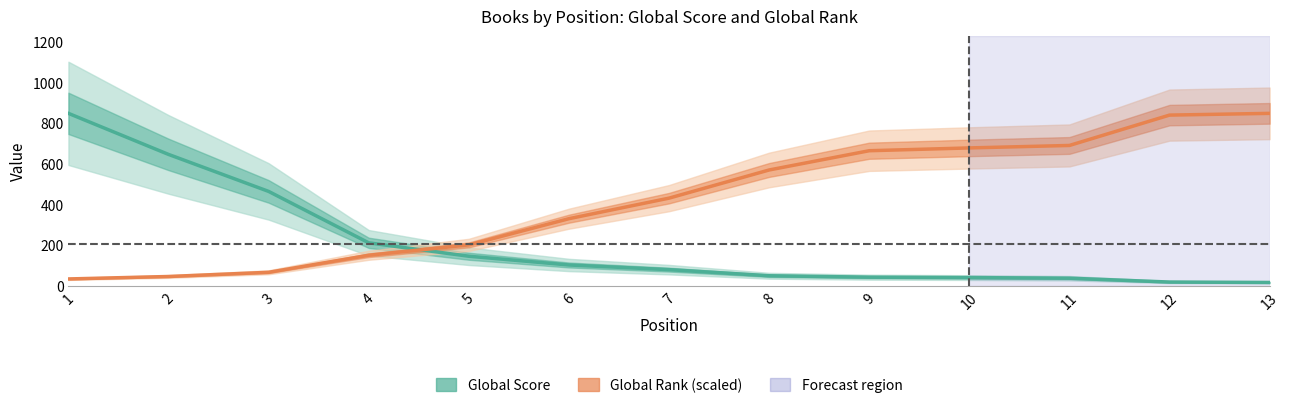

What is the minimum value shown in the chart?

15.0